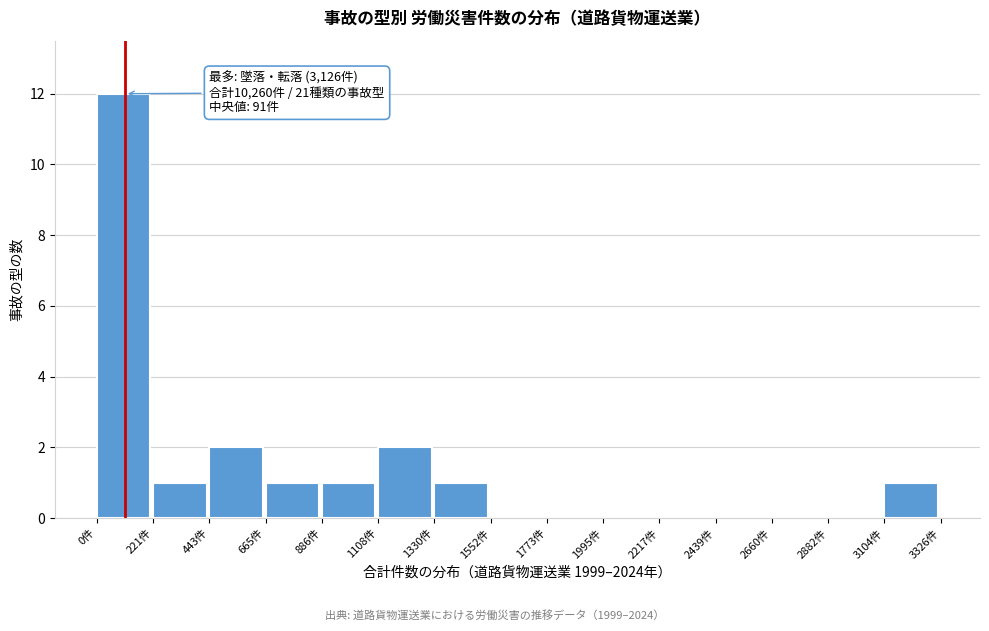

Reading left to right, what are all the values shown in this chart?

0件=12	221件=1	443件=2	665件=1	886件=1	1108件=2	1330件=1	1552件=0	1773件=0	1995件=0	2217件=0	2439件=0	2660件=0	2882件=0	3104件=1